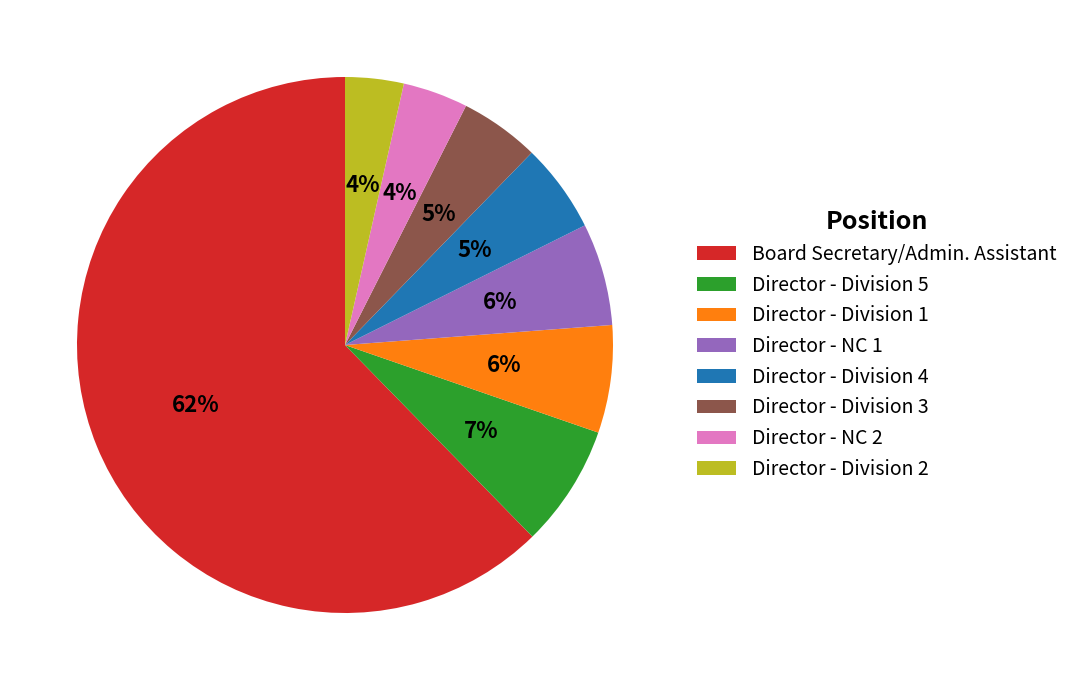

Combined, do Director - Division 4 and Director - Division 5 account for over 50%?

No